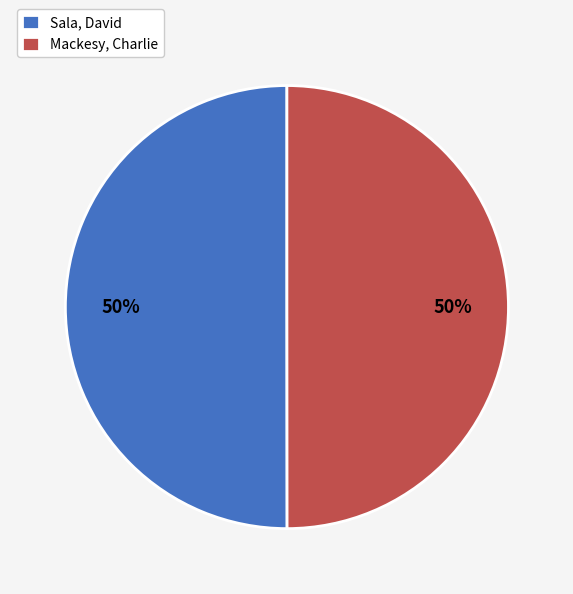

The Sala, David slice represents 50% of the pie. True or false?

True